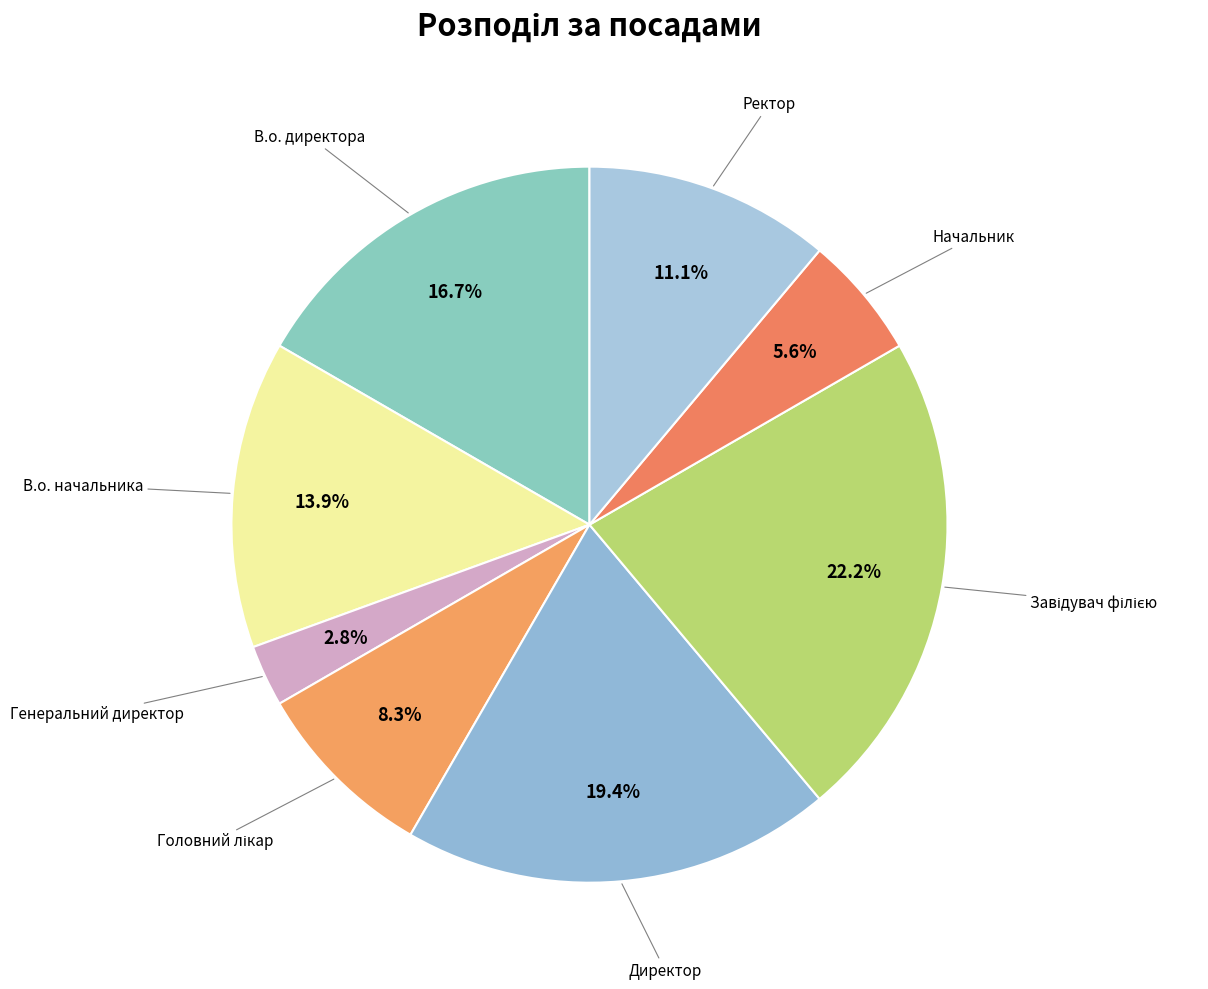

How many segments does this pie chart have?

8